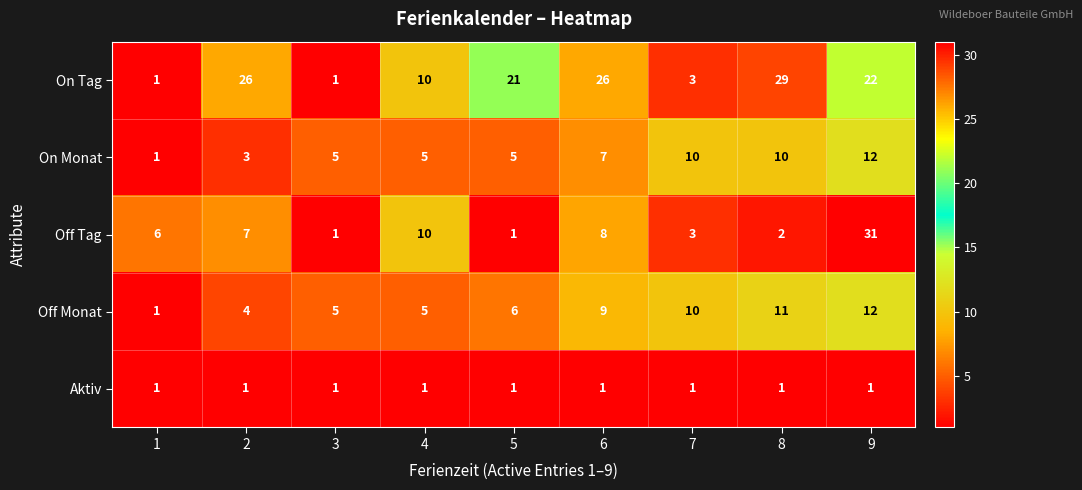

Which series has the largest total across all categories?

On Tag